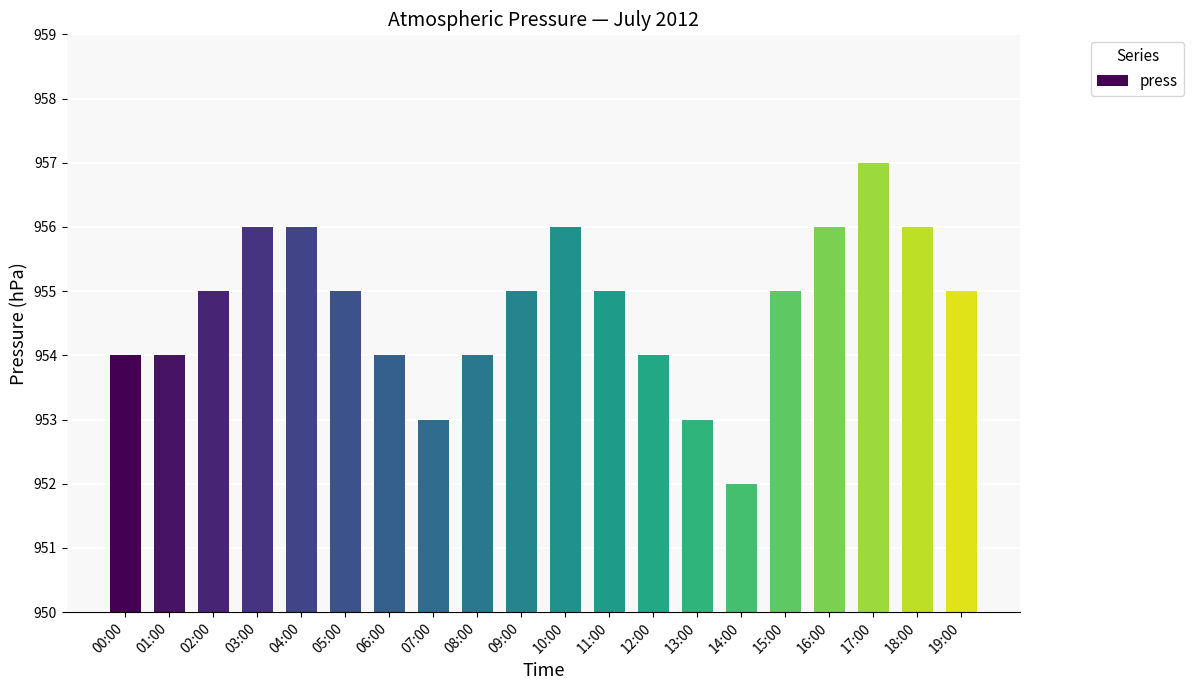

True or false: the data shows 956 at 10:00.

True